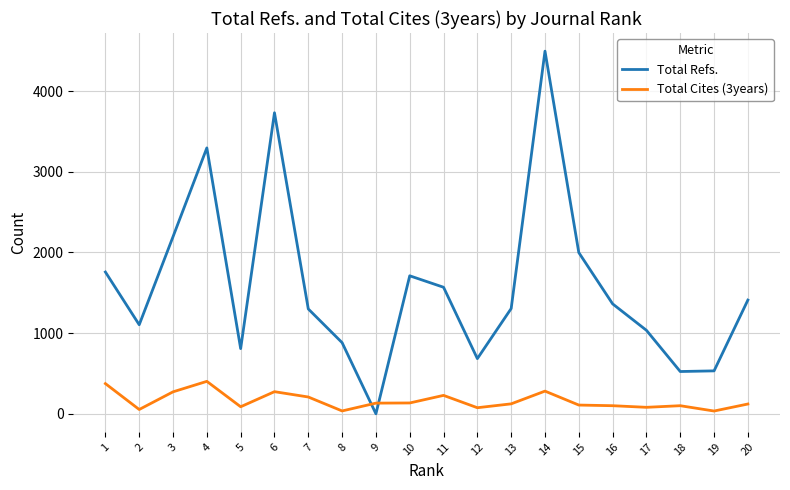

What value does the Total Refs. series have at 4?

3297